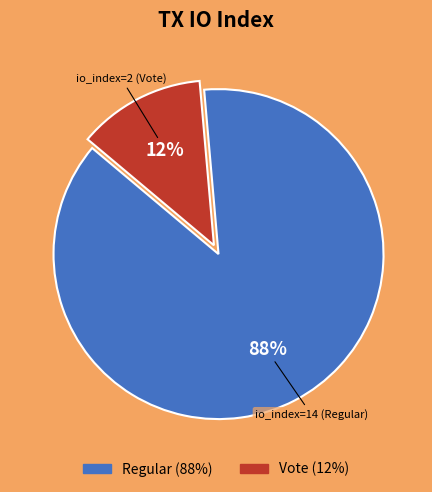

To the nearest percent, what is the average slice percentage?

50%